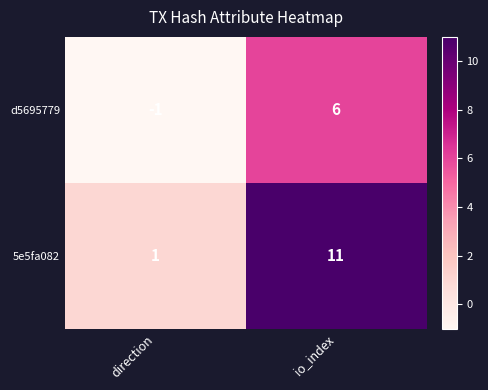

The value of d5695779 at direction is -1. True or false?

True